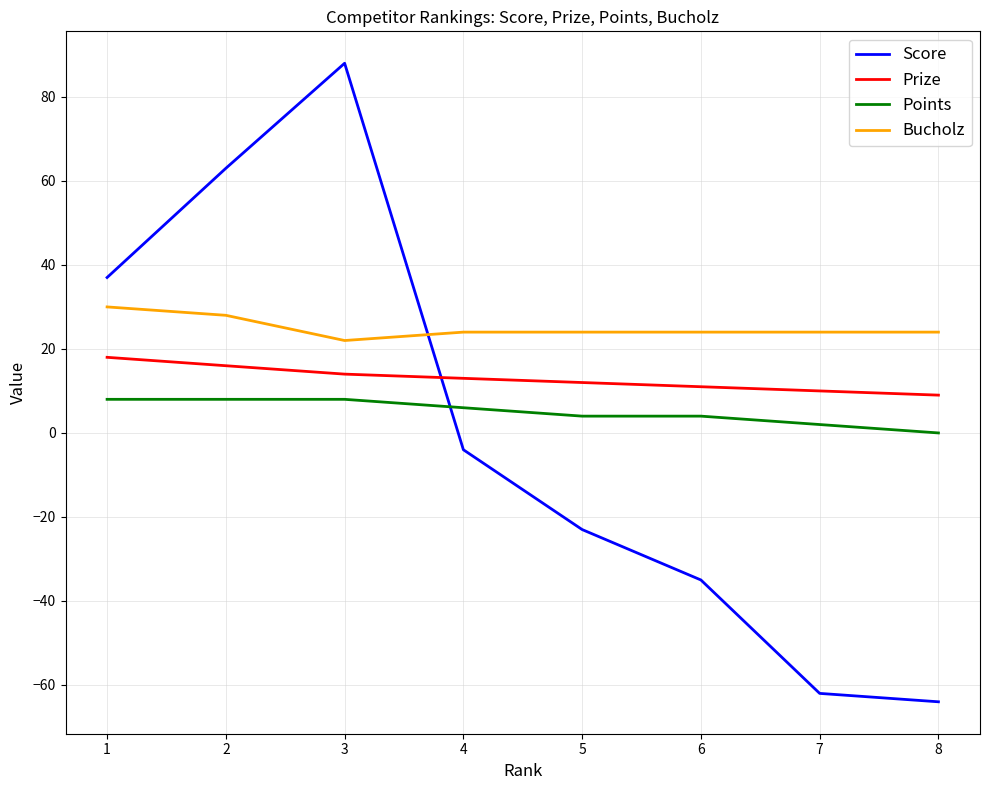

How many interior local peaks does the Score series have?

1